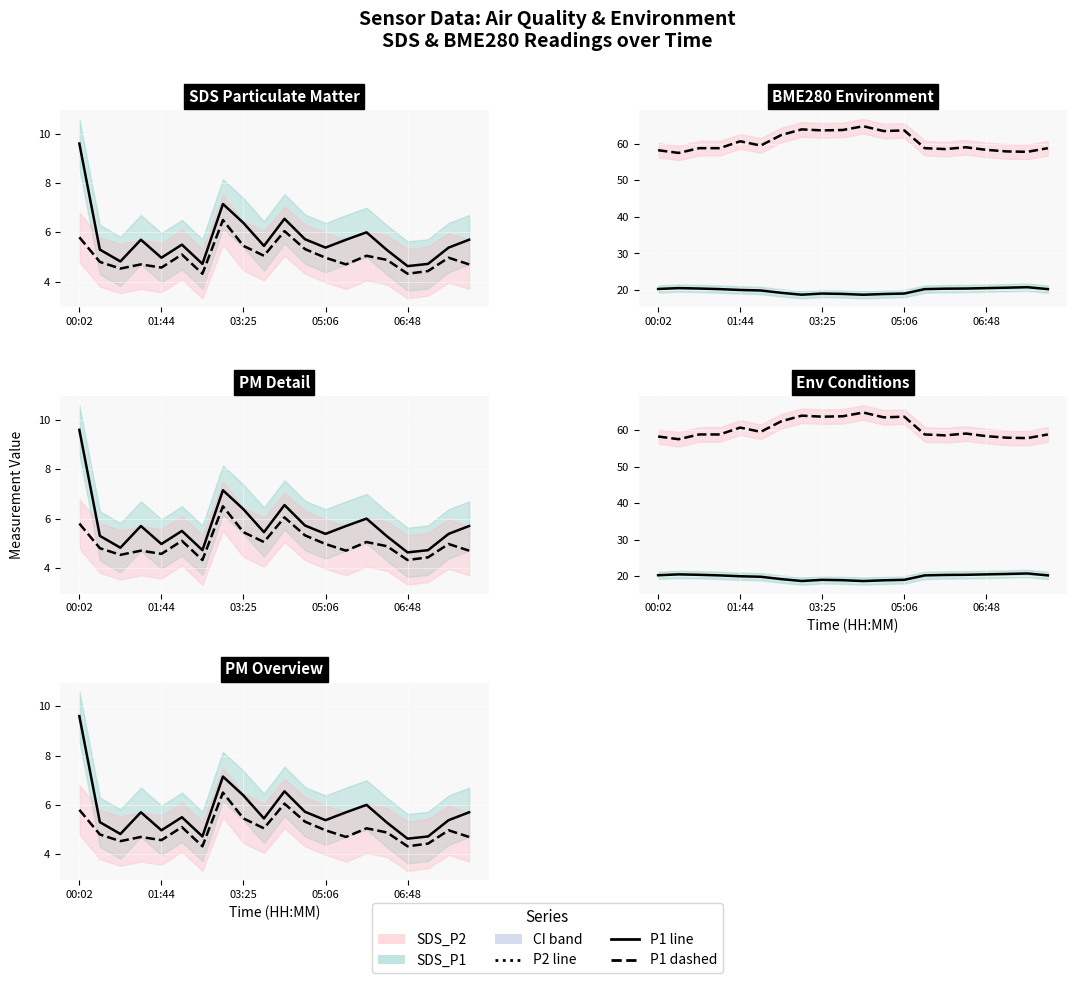

List the labels in order of SDS P1 value, largest first.

00:02, 7, 10, 8, 14, 11, 05:06, 13, 19, 5, 9, 12, 18, 01:44, 15, 06:48, 03:25, 6, 17, 16